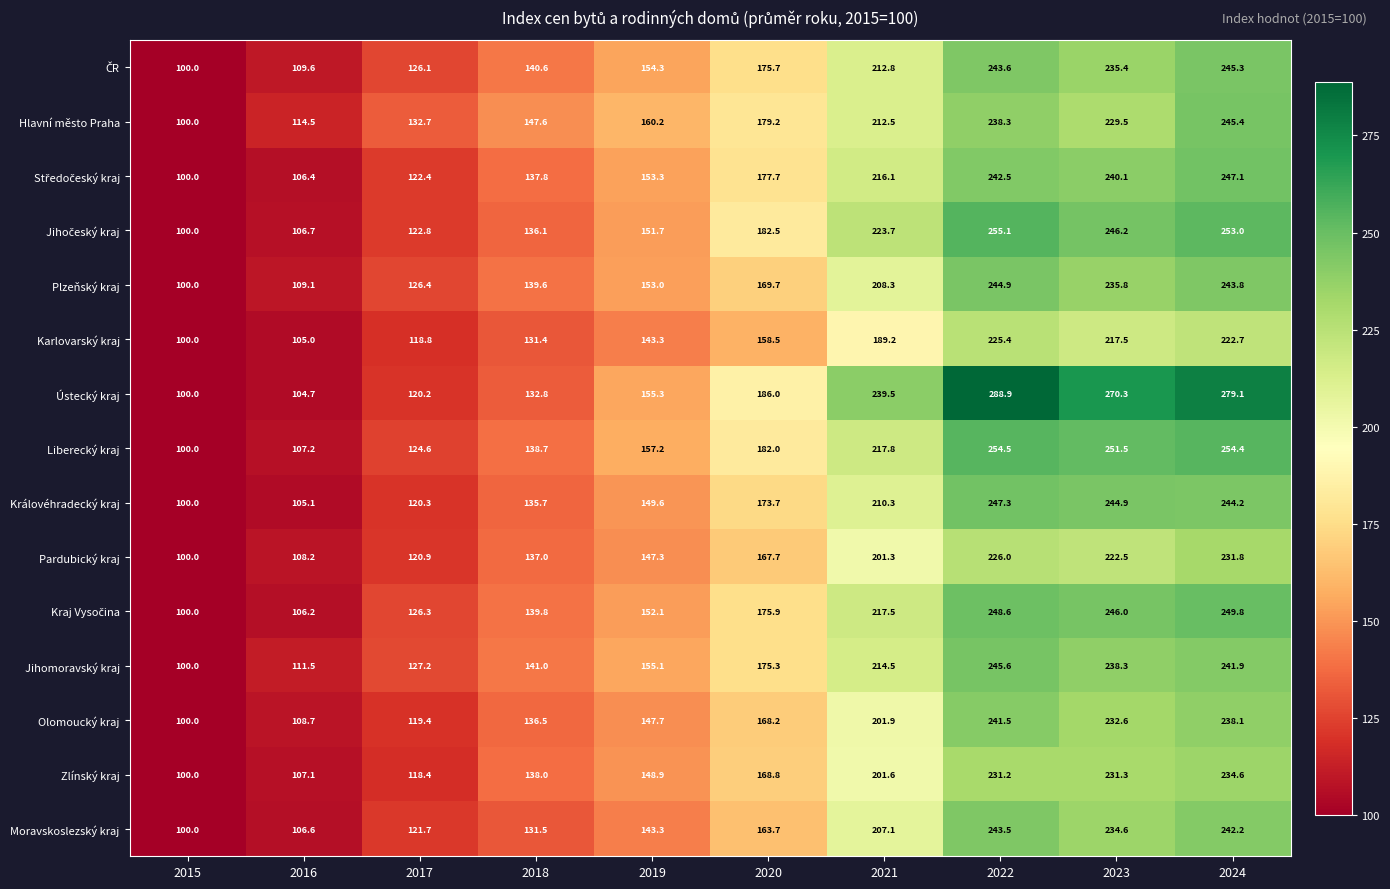

What is the difference between the second highest and minimum values in the Ústecký kraj series?

179.1